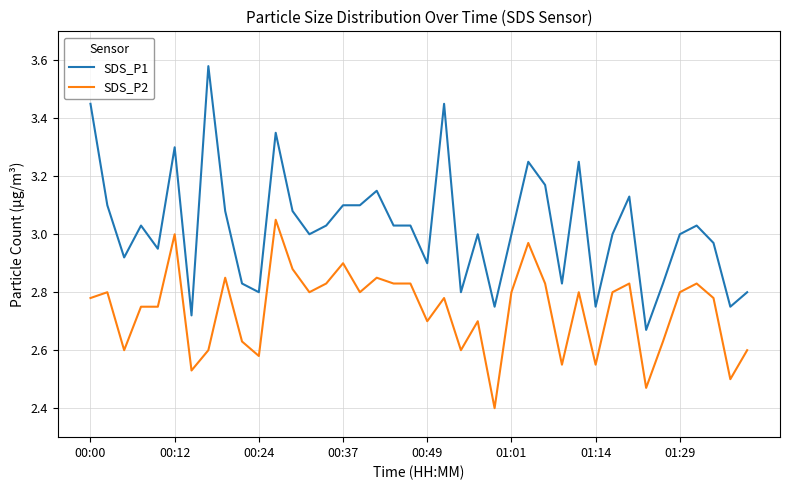

Which series has the largest range (max minus min)?

SDS_P1